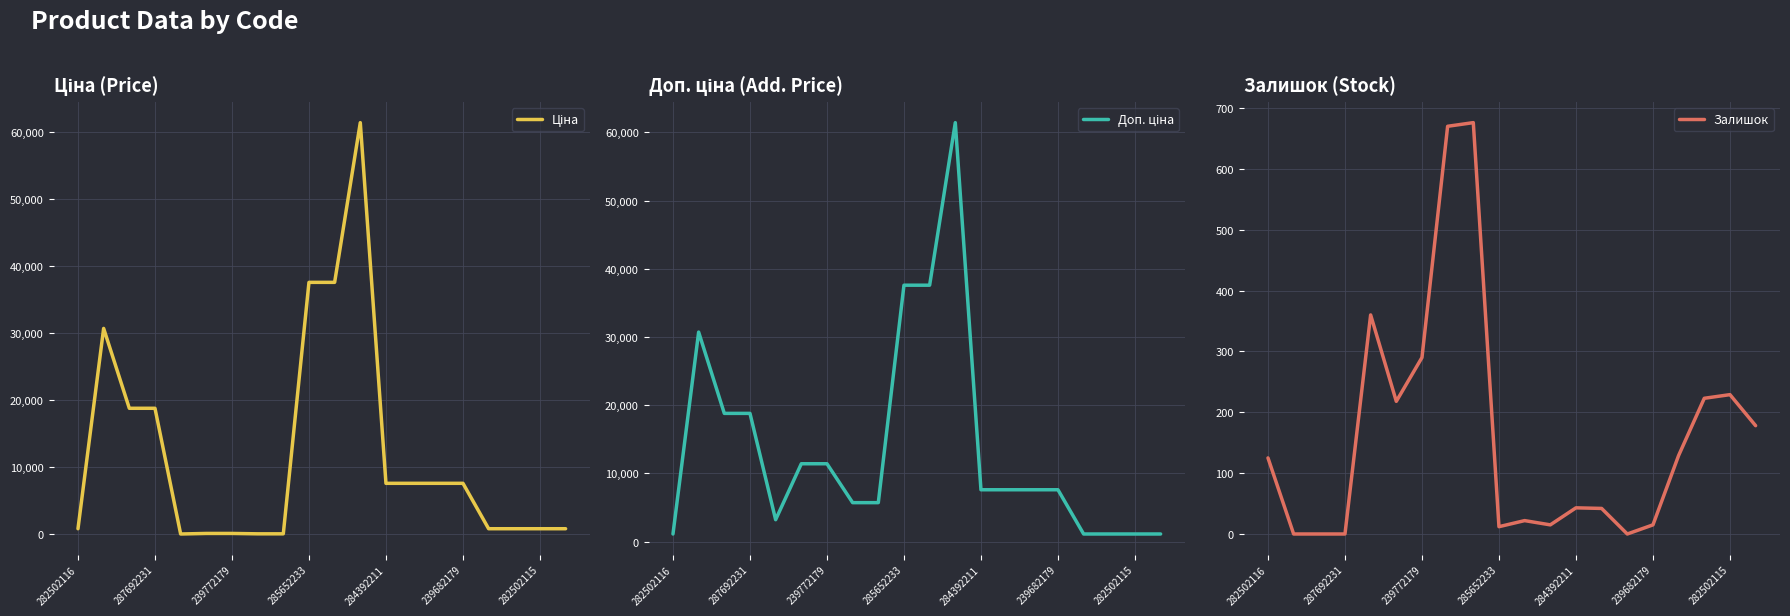

The Залишок series shows 0 at 287692231. True or false?

True